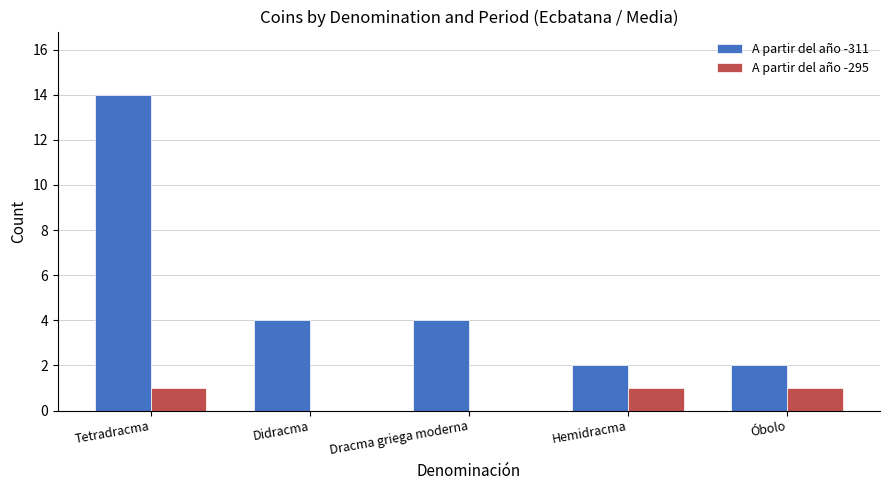

Reading left to right, extract all data points from this chart.

A partir del año -311: 14	4	4	2	2
A partir del año -295: 1	0	0	1	1